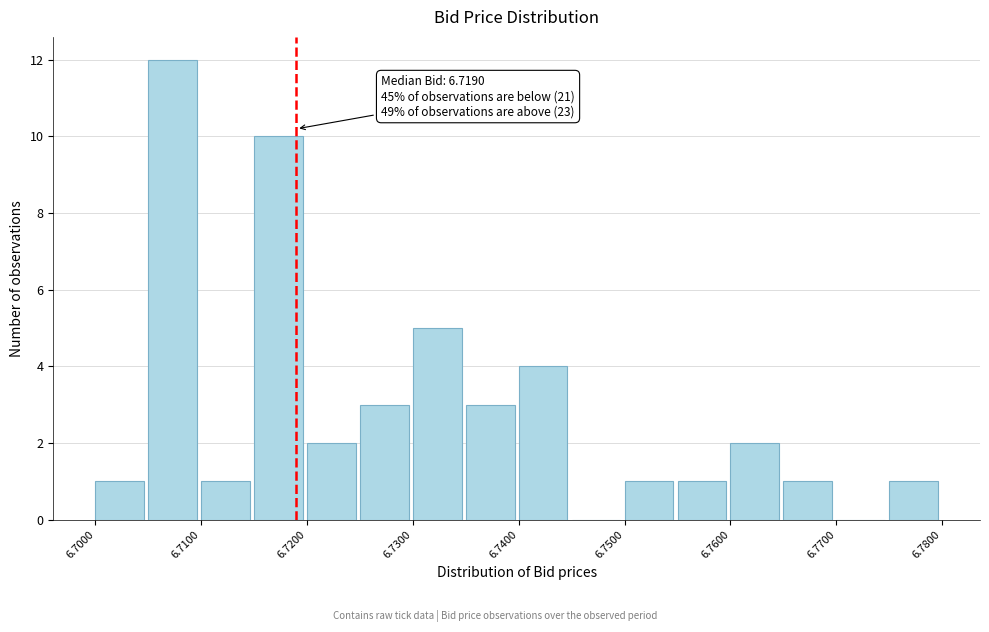

Which range on the x-axis has the tallest bar?

6.705 to 6.710